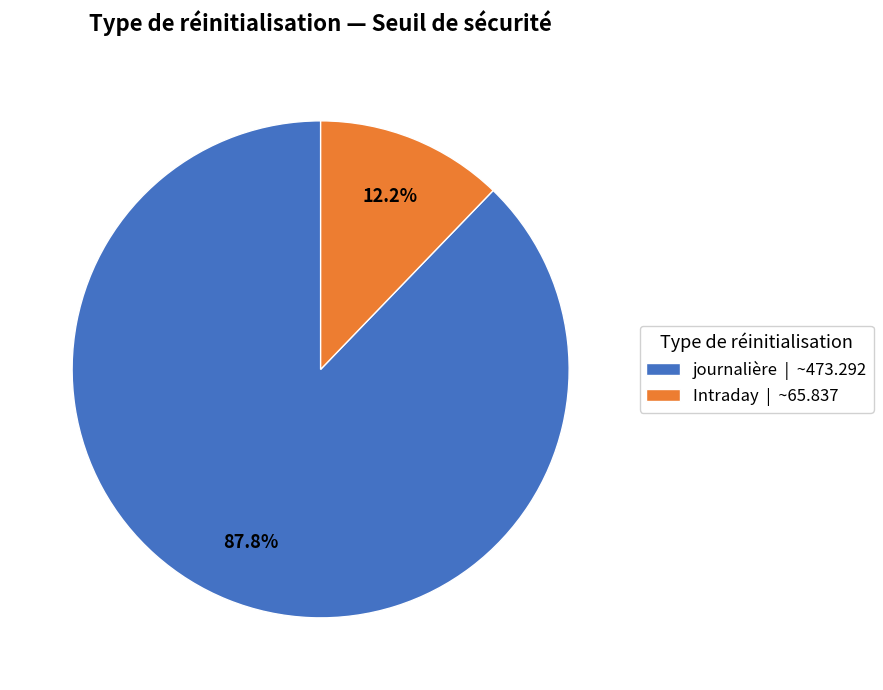

Approximately how many times larger is the value at journalière | ~473.292 compared to Intraday | ~65.837?

7.2